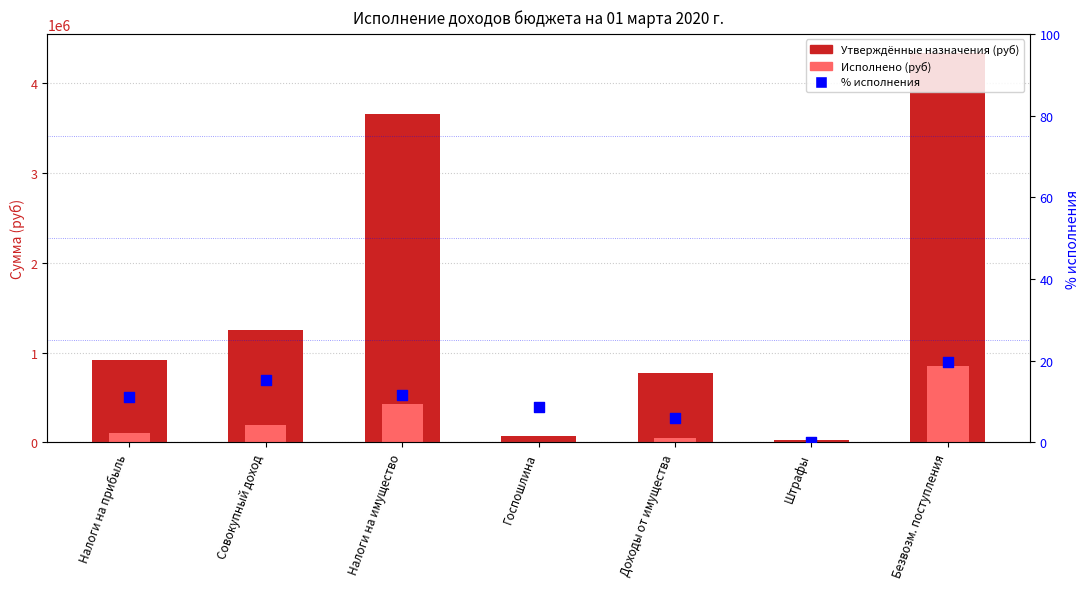

What are all the series names shown in the legend?

Утверждённые назначения (руб), Исполнено (руб), % исполнения